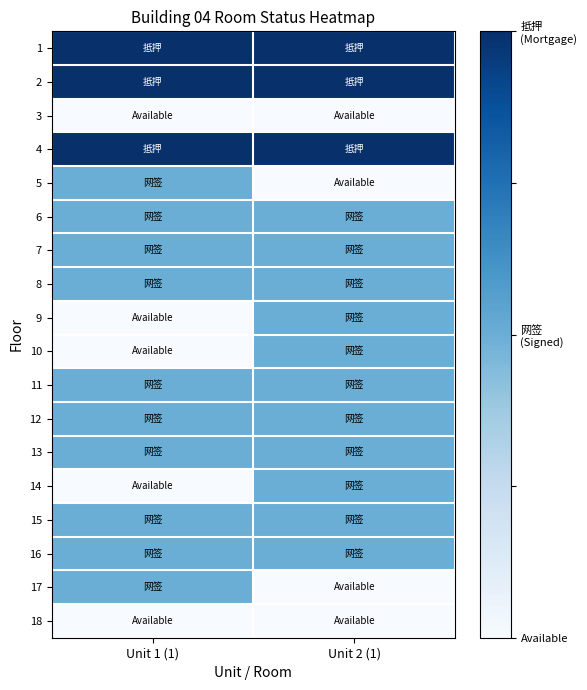

Count the number of data series in this chart.

18